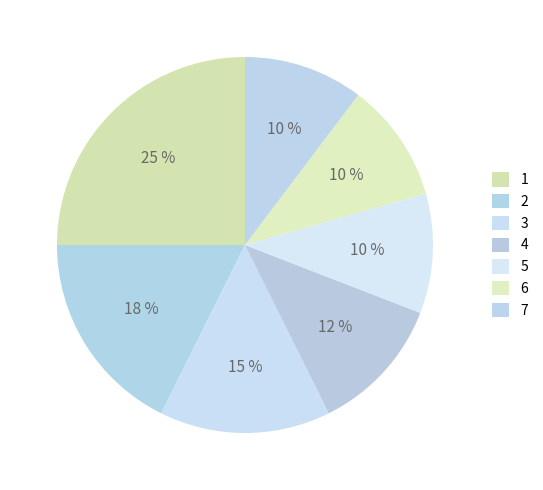

True or false: 6 accounts for 25% of the total.

False